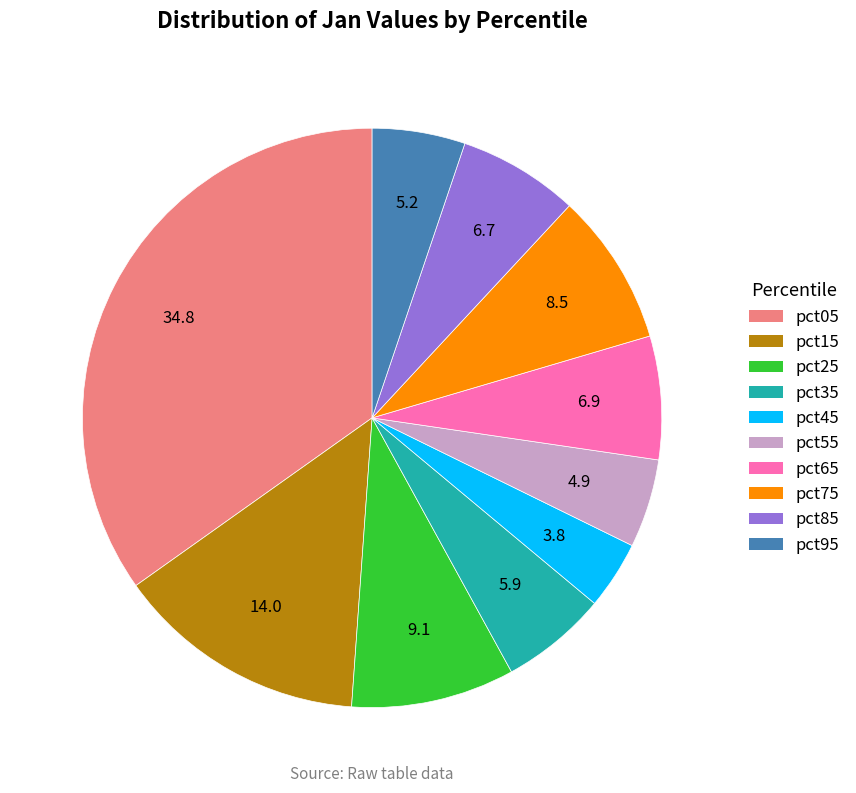

How many slices are in this pie chart?

10